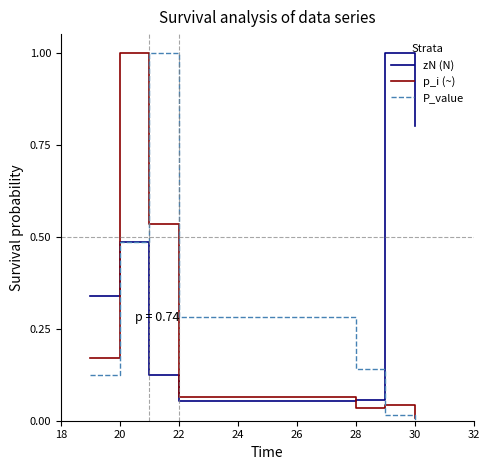

Rank the series by their average value, from highest to lowest.

zN (N), P_value, p_i (~)